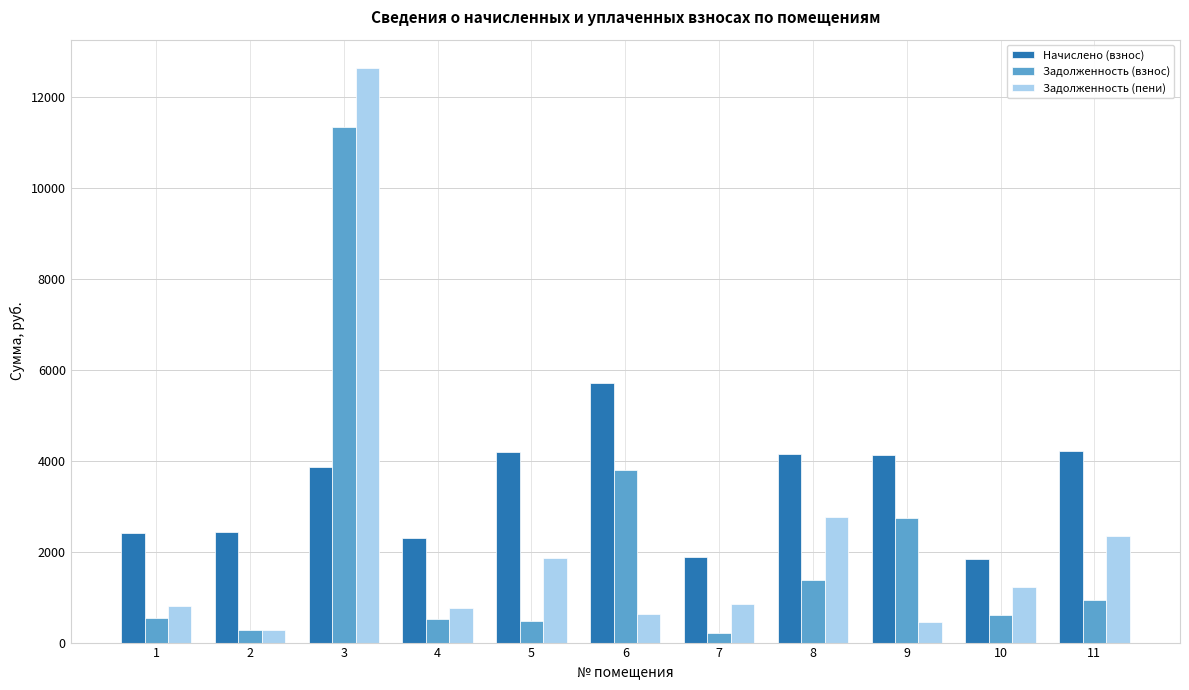

What are all the series names shown in the legend?

Начислено (взнос), Задолженность (взнос), Задолженность (пени)